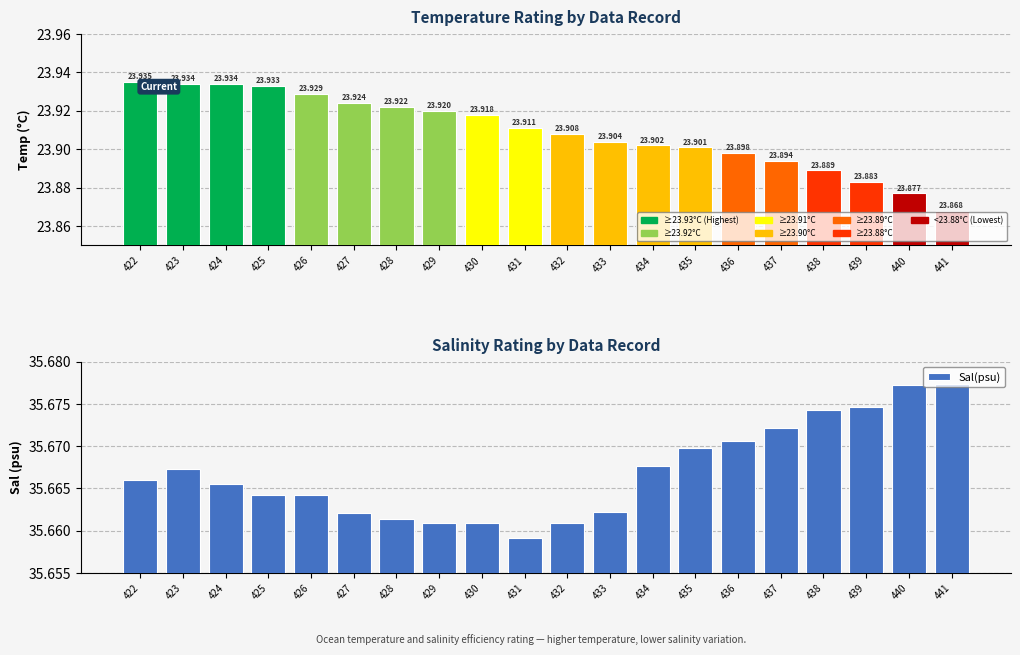

Which has a higher value, 432 or 428?

428